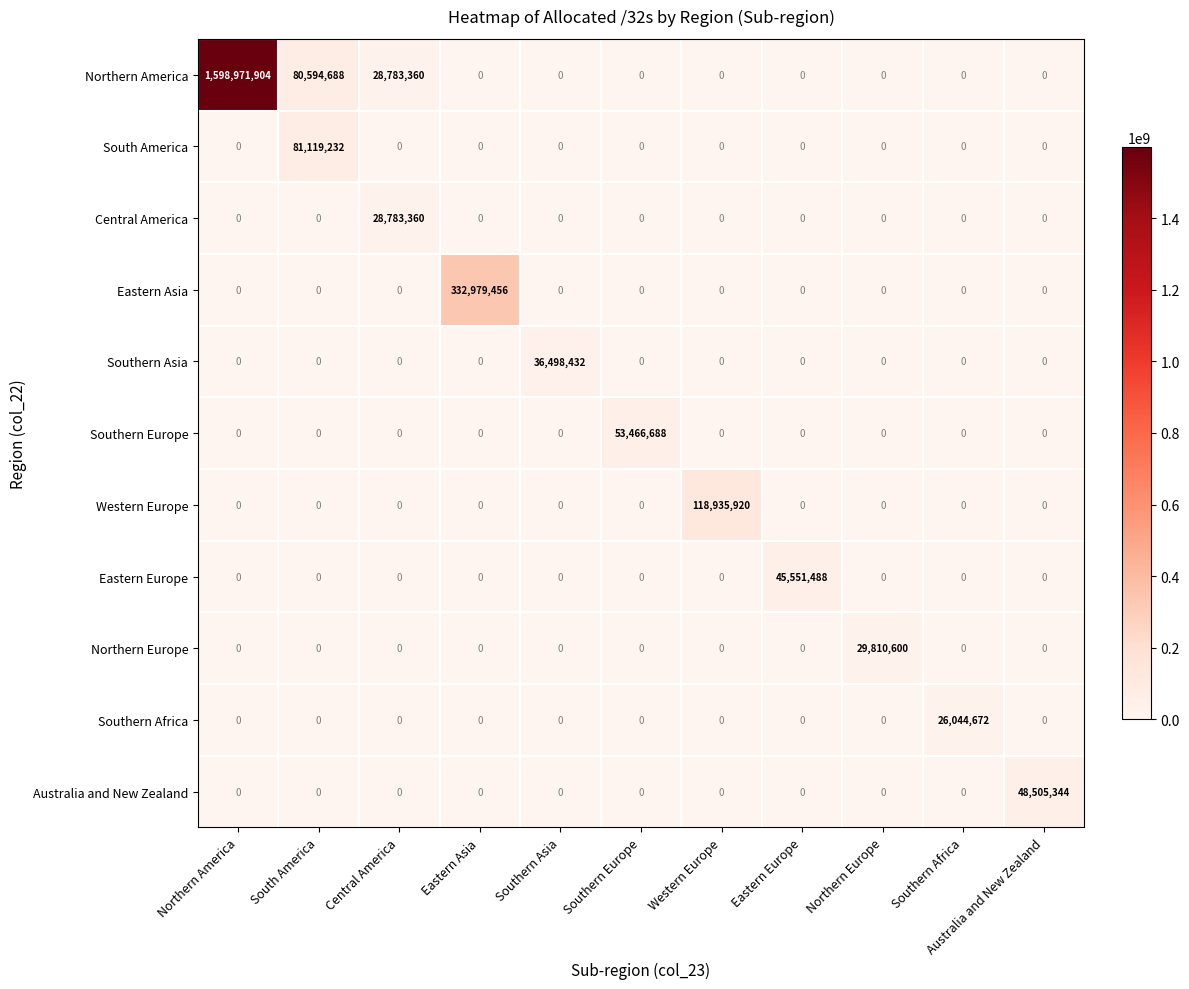

What is the sum of all Northern America values?

1708349952